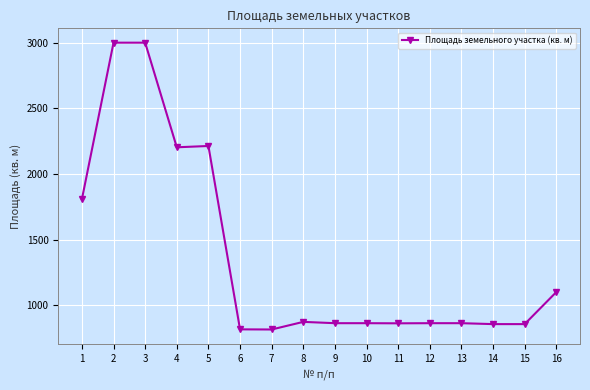

Read the value at 14.

856